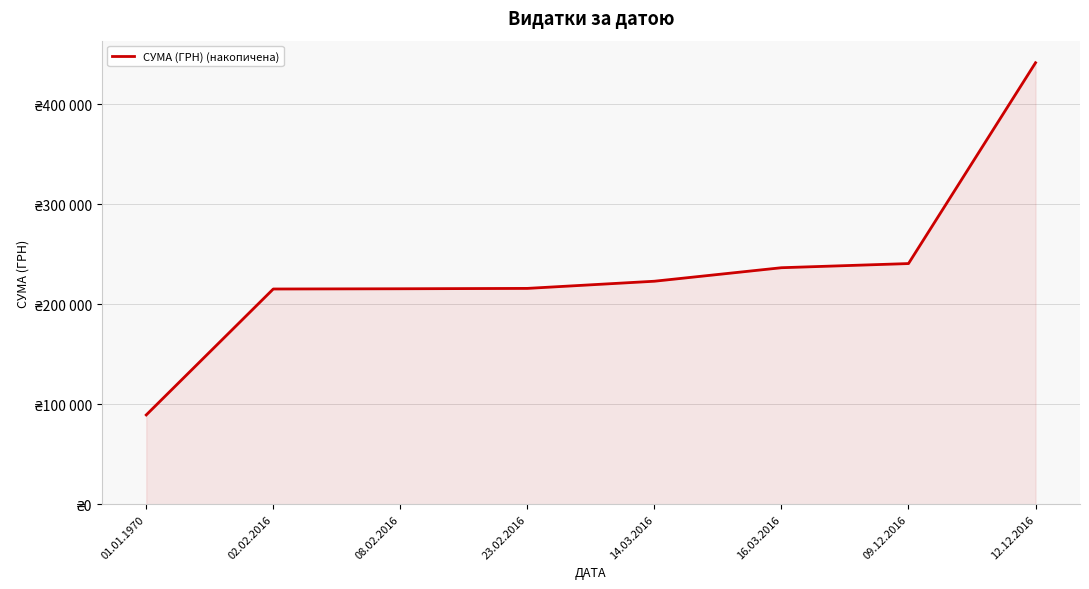

Is this an area chart (filled region under the line)?

Yes